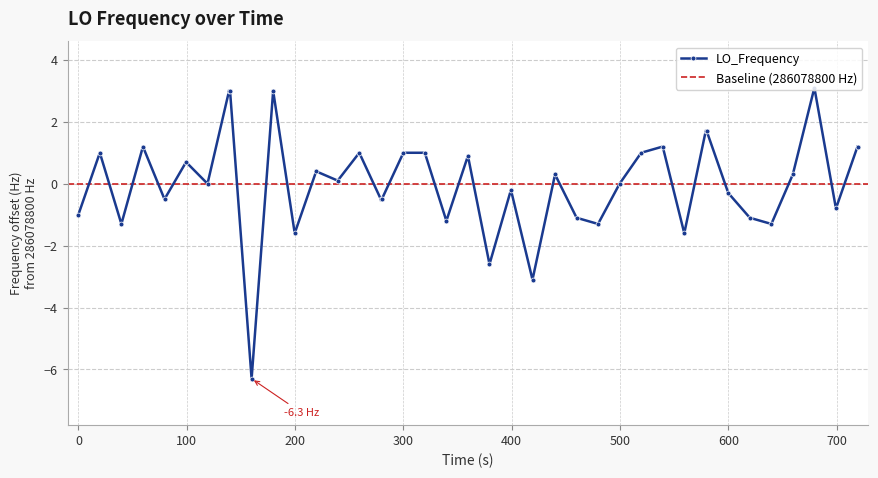

How many lines are shown in the chart?

1